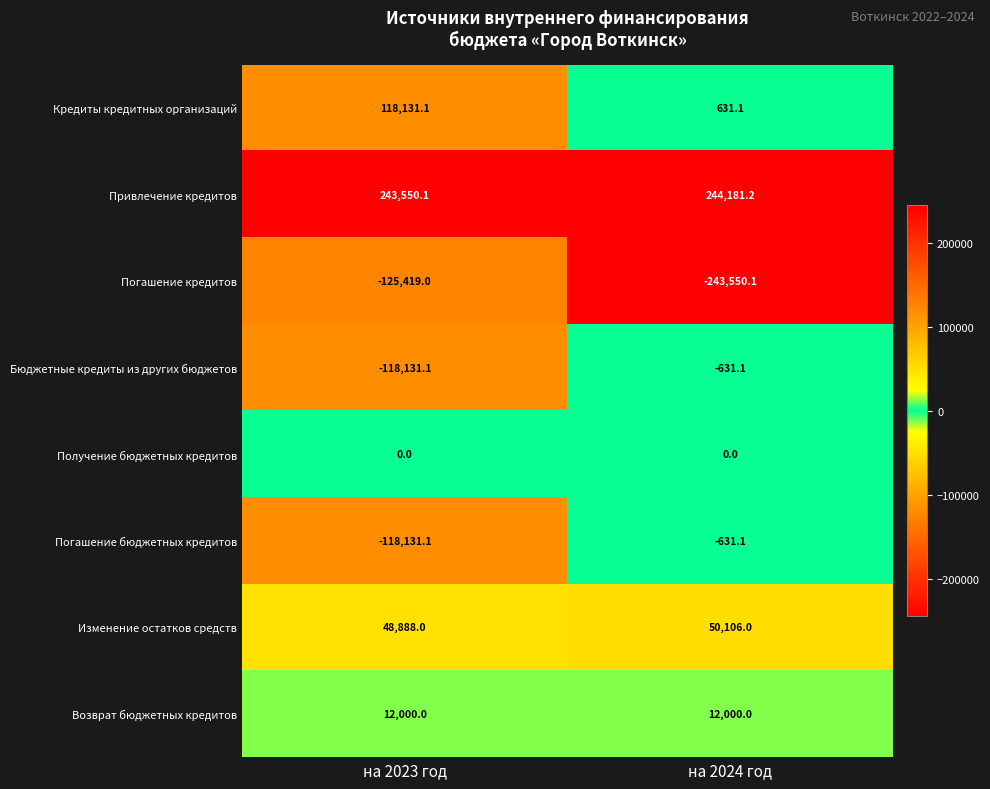

Count the number of data series in this chart.

8